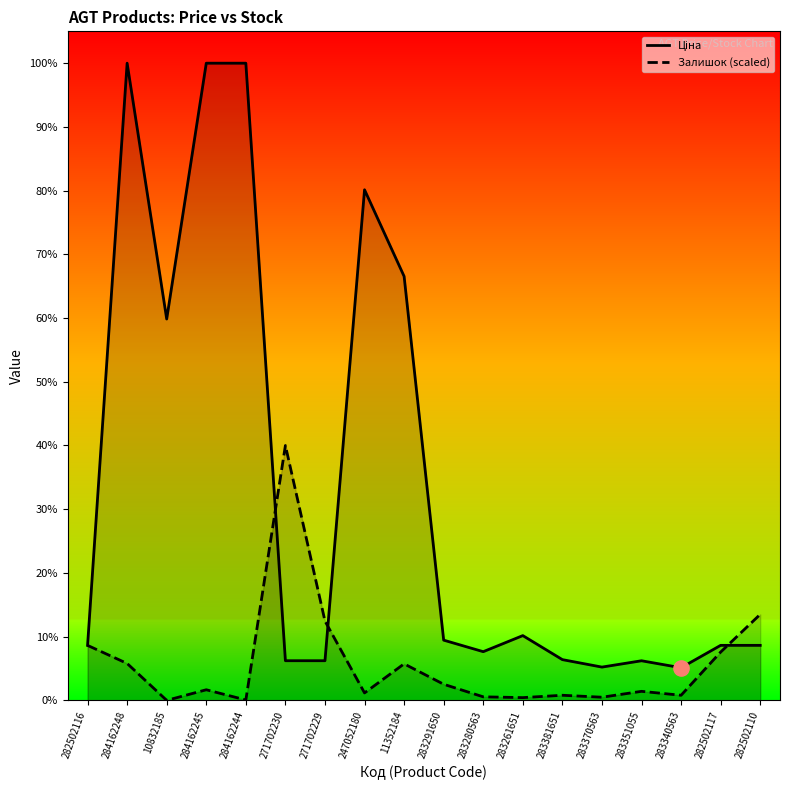

At which category is the sum across all series the highest?

284162248